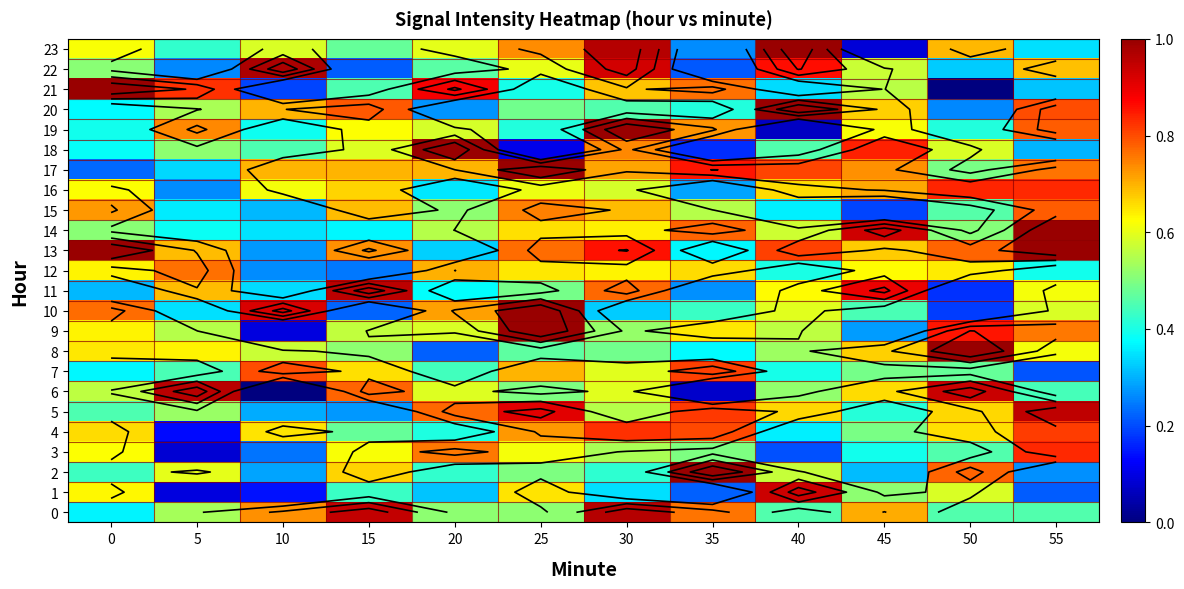

What is the spread (max minus min) of values at 10?

1.0